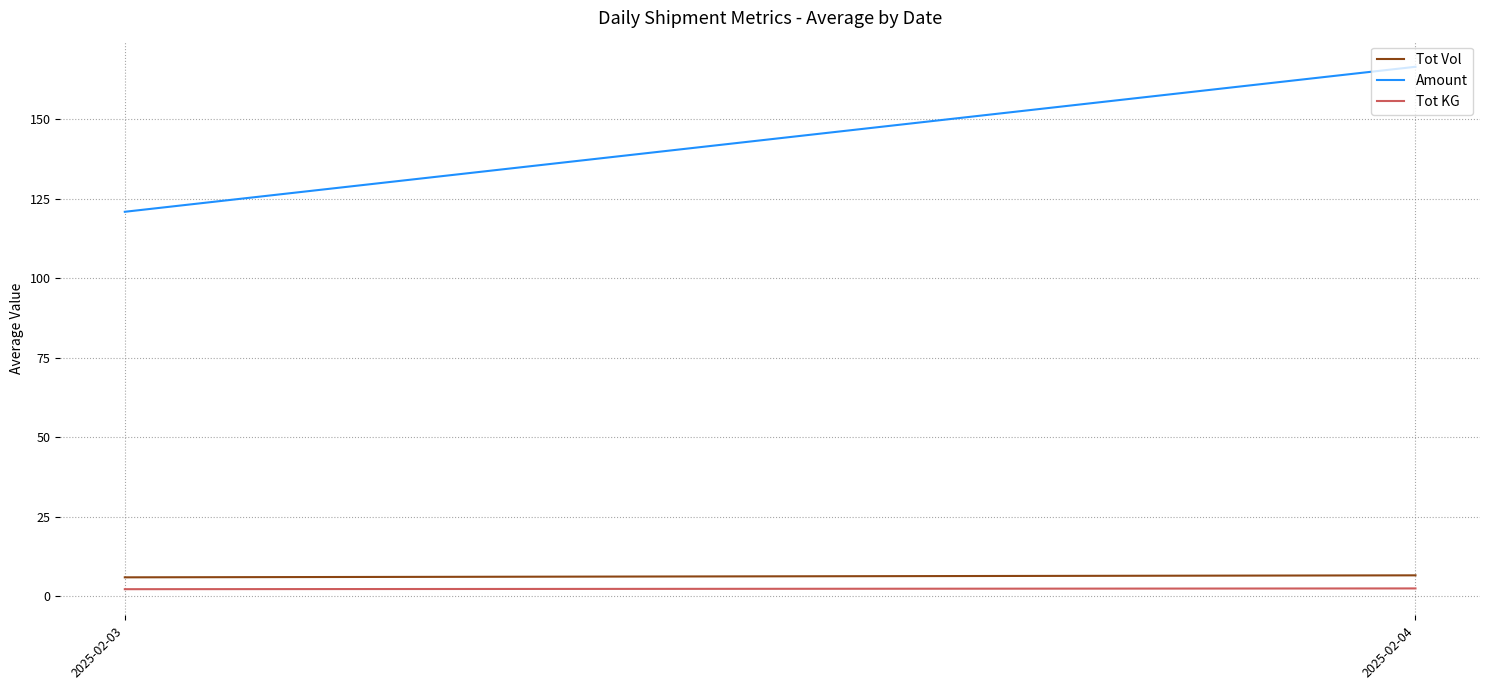

What is the sum of all Tot KG values?

4.6